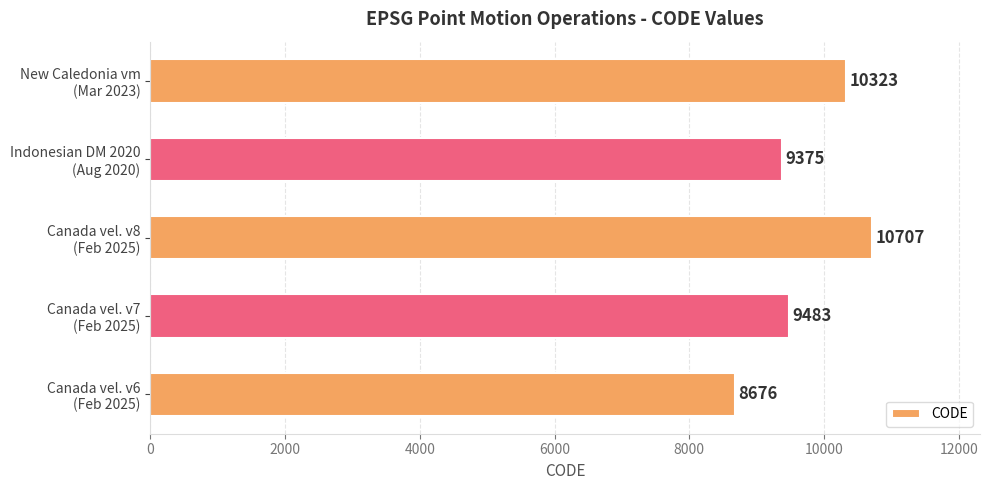

What is the maximum value shown in the chart?

10707